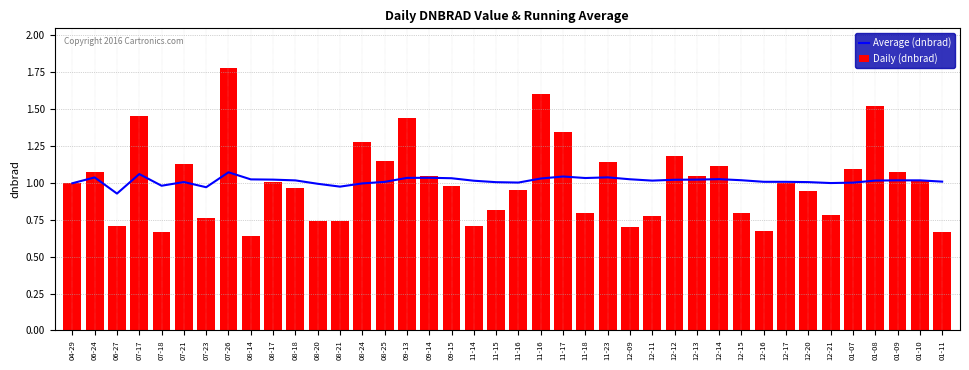

Count the number of categories in the chart.

40